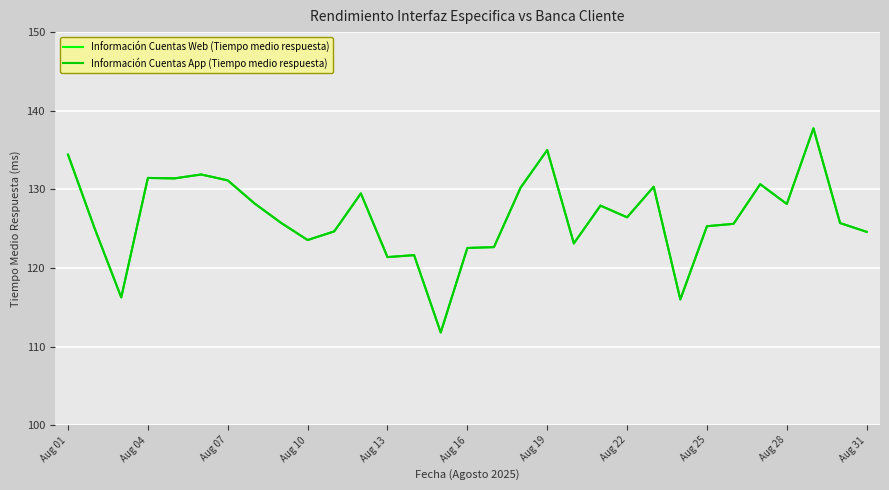

Does the chart have visible grid lines?

Yes